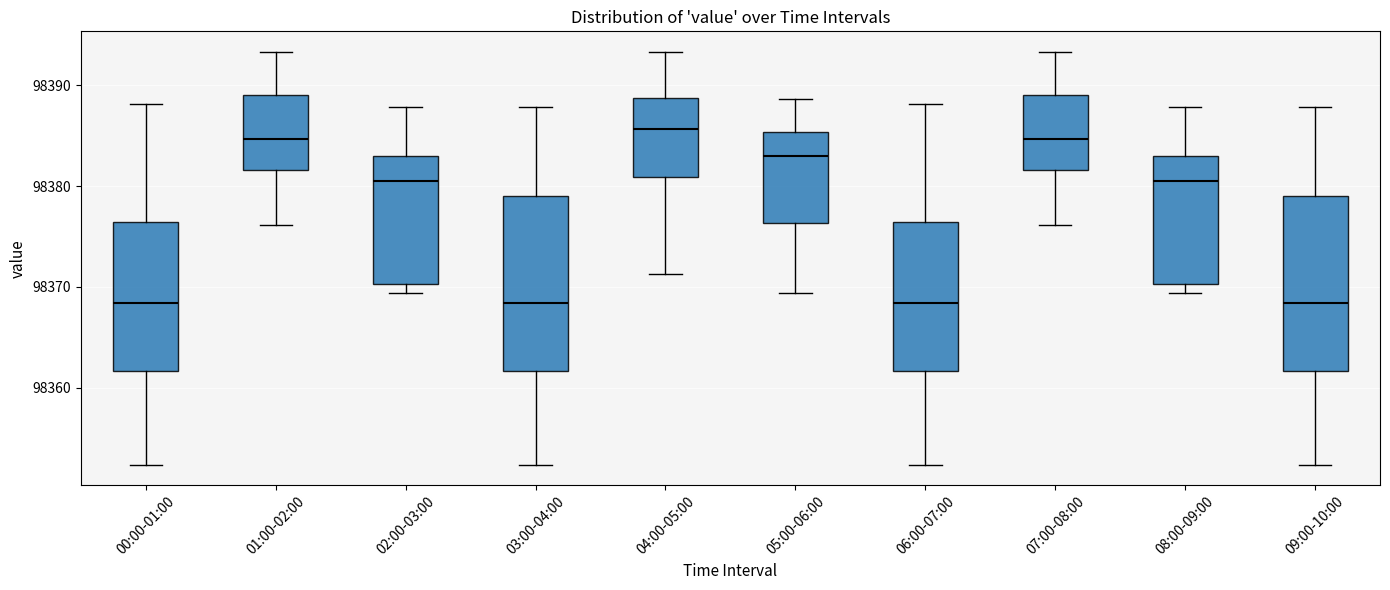

Where is the upper edge of the box for 06:00-07:00 on the y-axis? The values are not printed on the chart, so give them approximately, as read against the axis.

98376